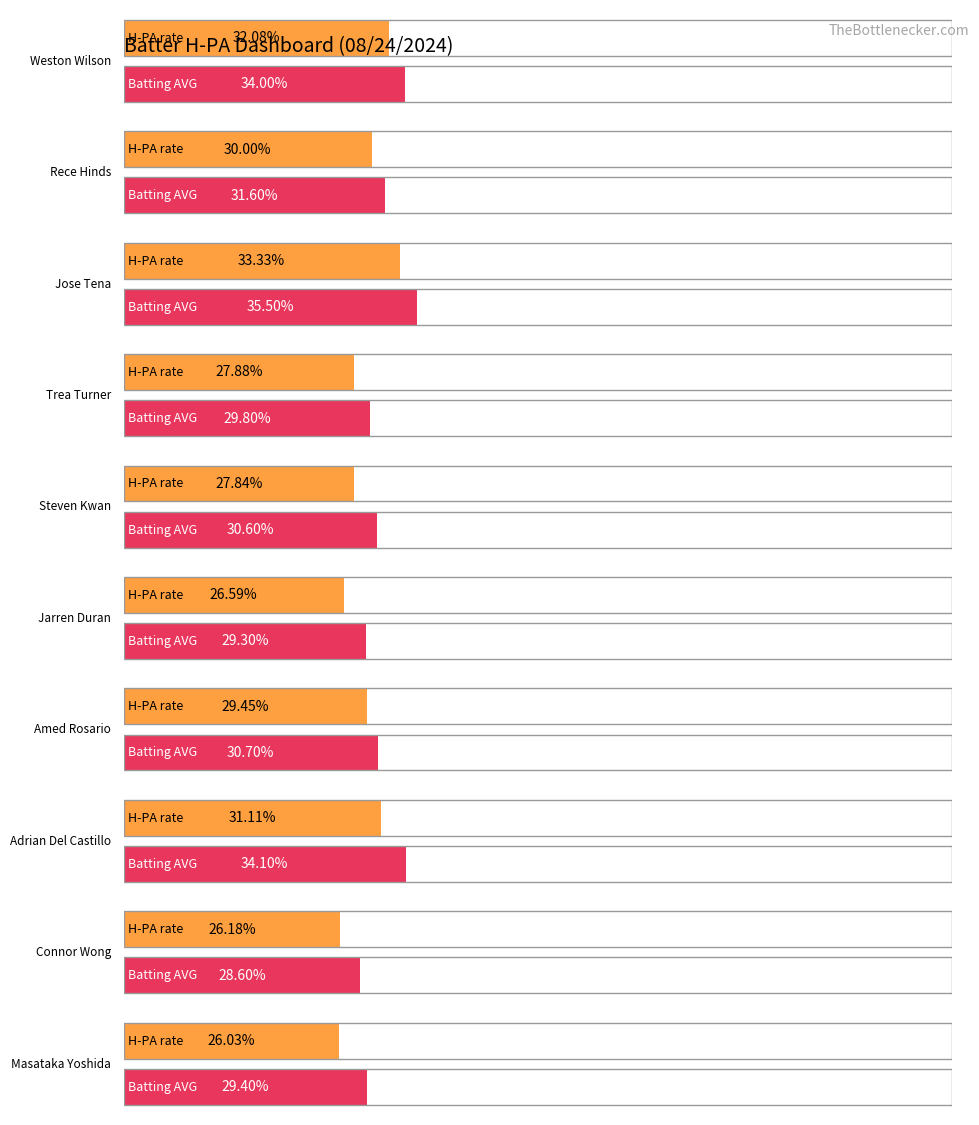

What is the label of the 8th bar from the right?

Jose Tena